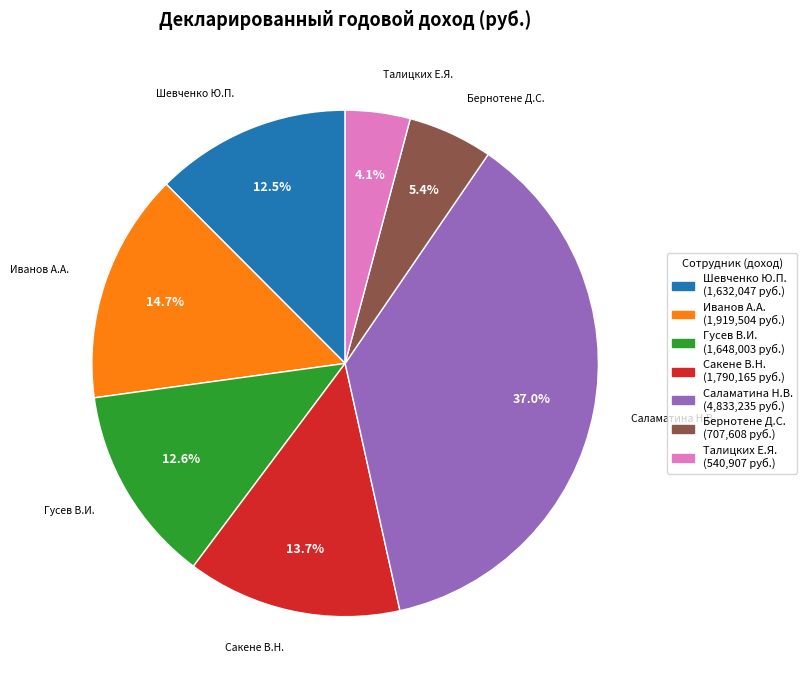

To the nearest percent, what is the difference between the largest and smallest slice percentages?

33%